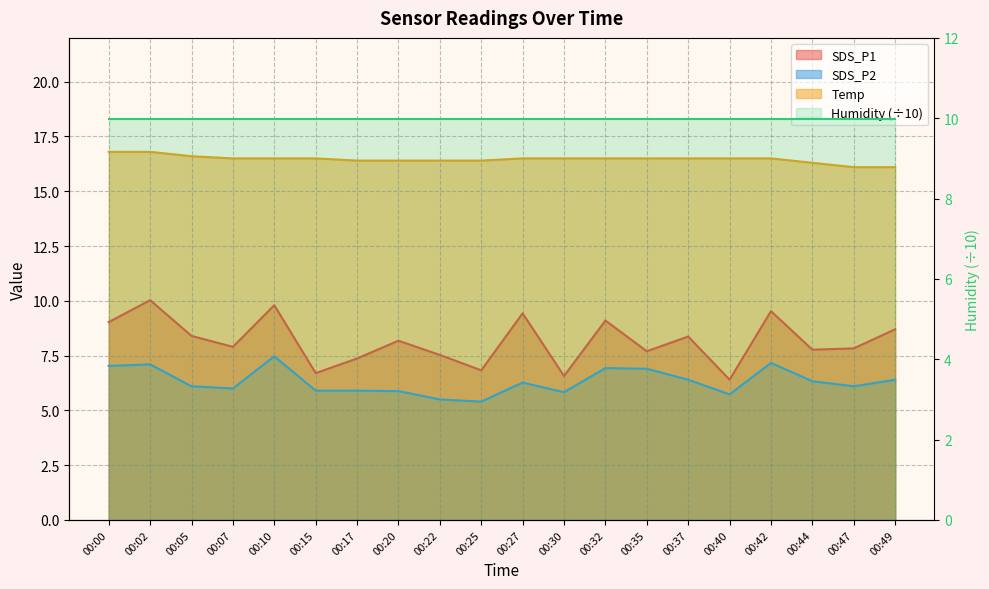

How many values in the SDS_P1 series exceed 8?

10